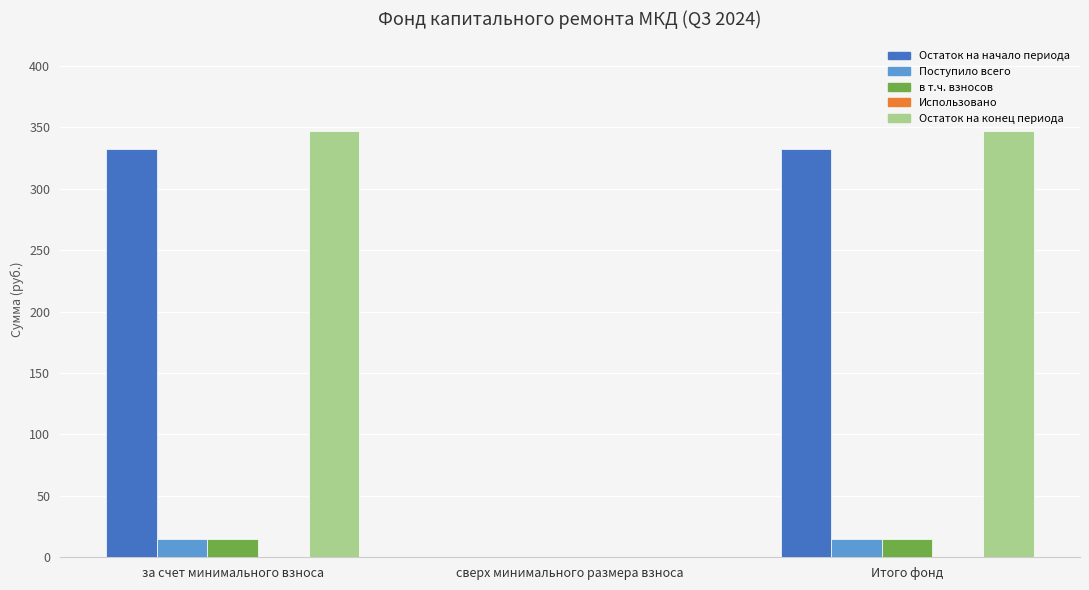

What is the sum of the Остаток на конец периода values at за счет минимального взноса and Итого фонд?

694.5